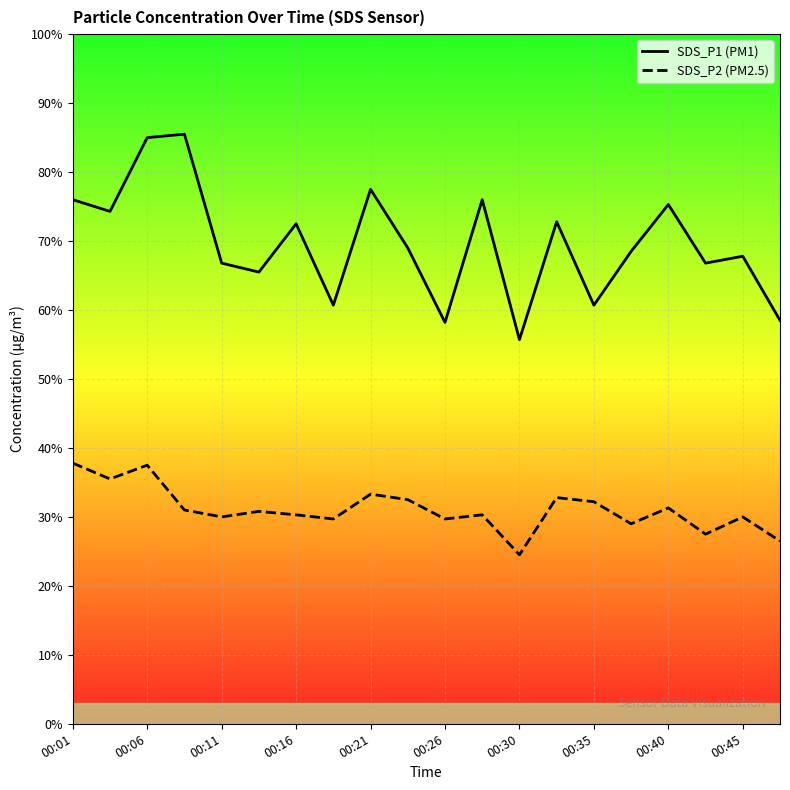

What are all the series names shown in the legend?

SDS_P1, SDS_P2